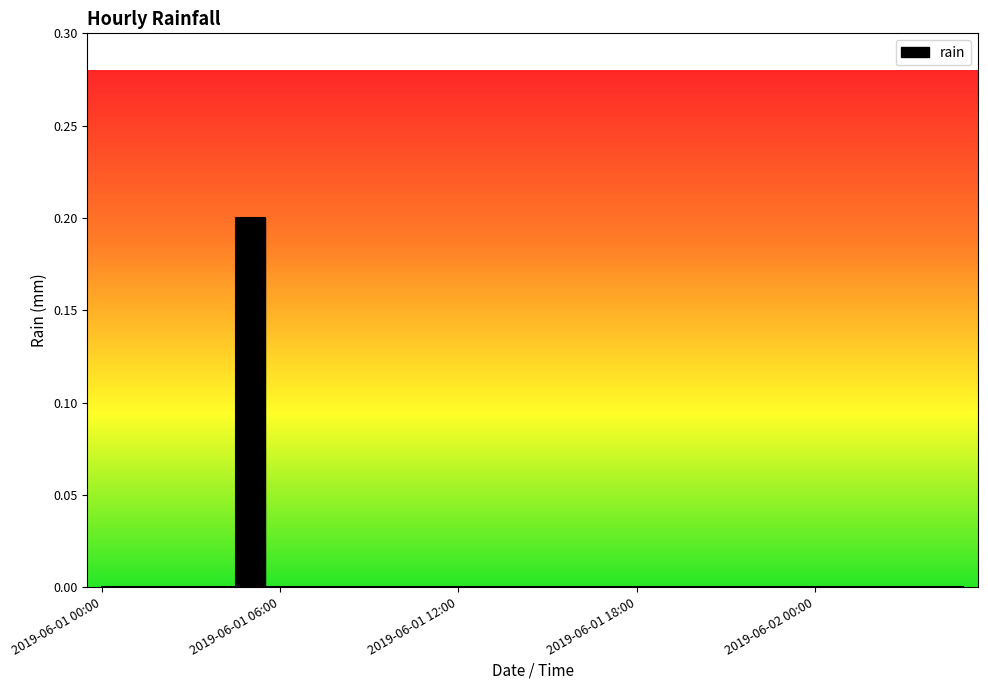

Reading left to right, list all the values displayed in this chart.

0.0	0.0	0.0	0.0	0.0	0.2	0.0	0.0	0.0	0.0	0.0	0.0	0.0	0.0	0.0	0.0	0.0	0.0	0.0	0.0	0.0	0.0	0.0	0.0	0.0	0.0	0.0	0.0	0.0	0.0